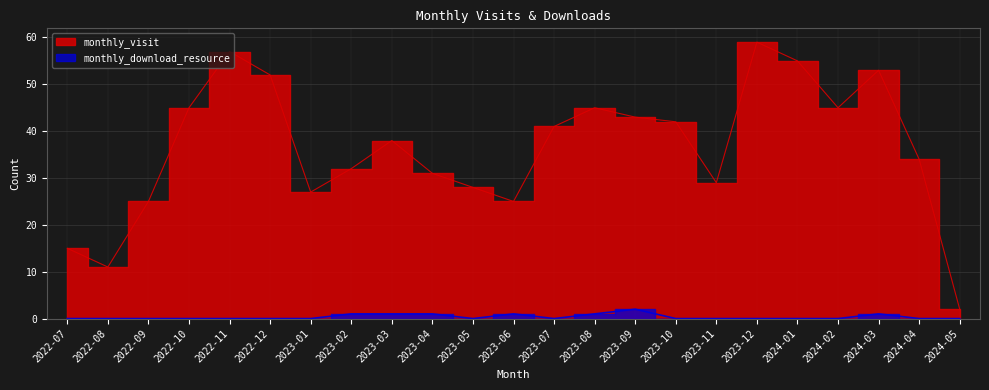

Where is the first local maximum for monthly_download_resource?

2023-06